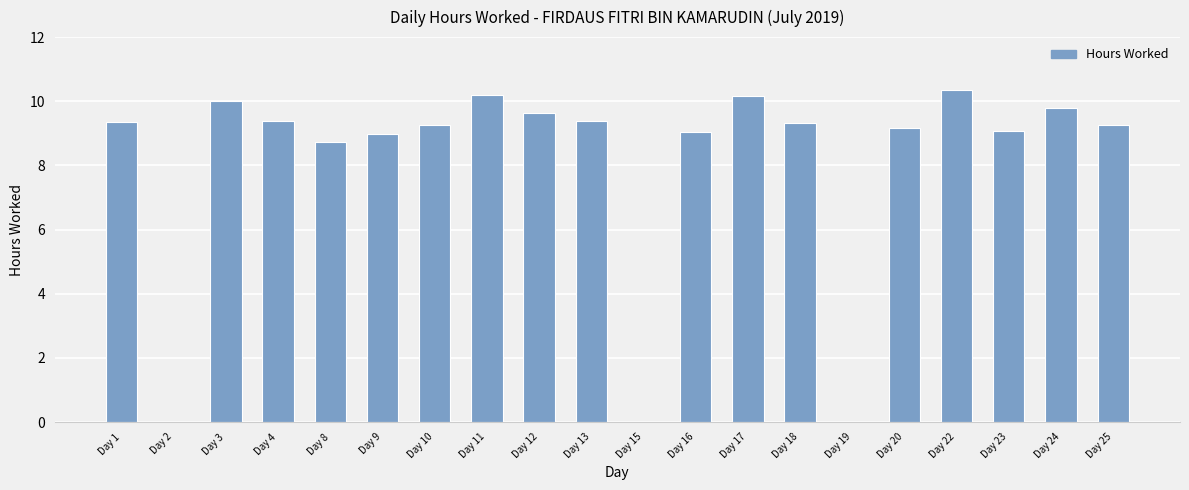

Where is the data nearest to the value 5?

Day 8